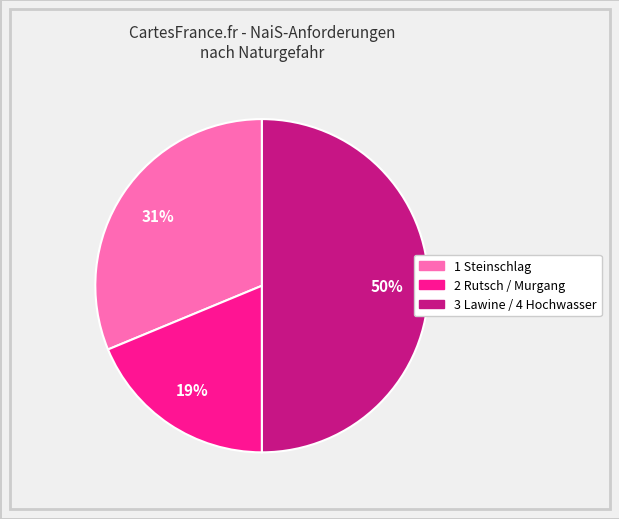

Is the sum of 3 Lawine / 4 Hochwasser and 2 Rutsch / Murgang greater than half?

Yes